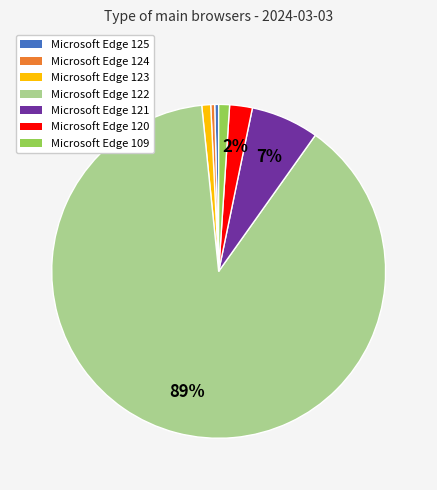

To the nearest percent, what is the average slice percentage?

14%